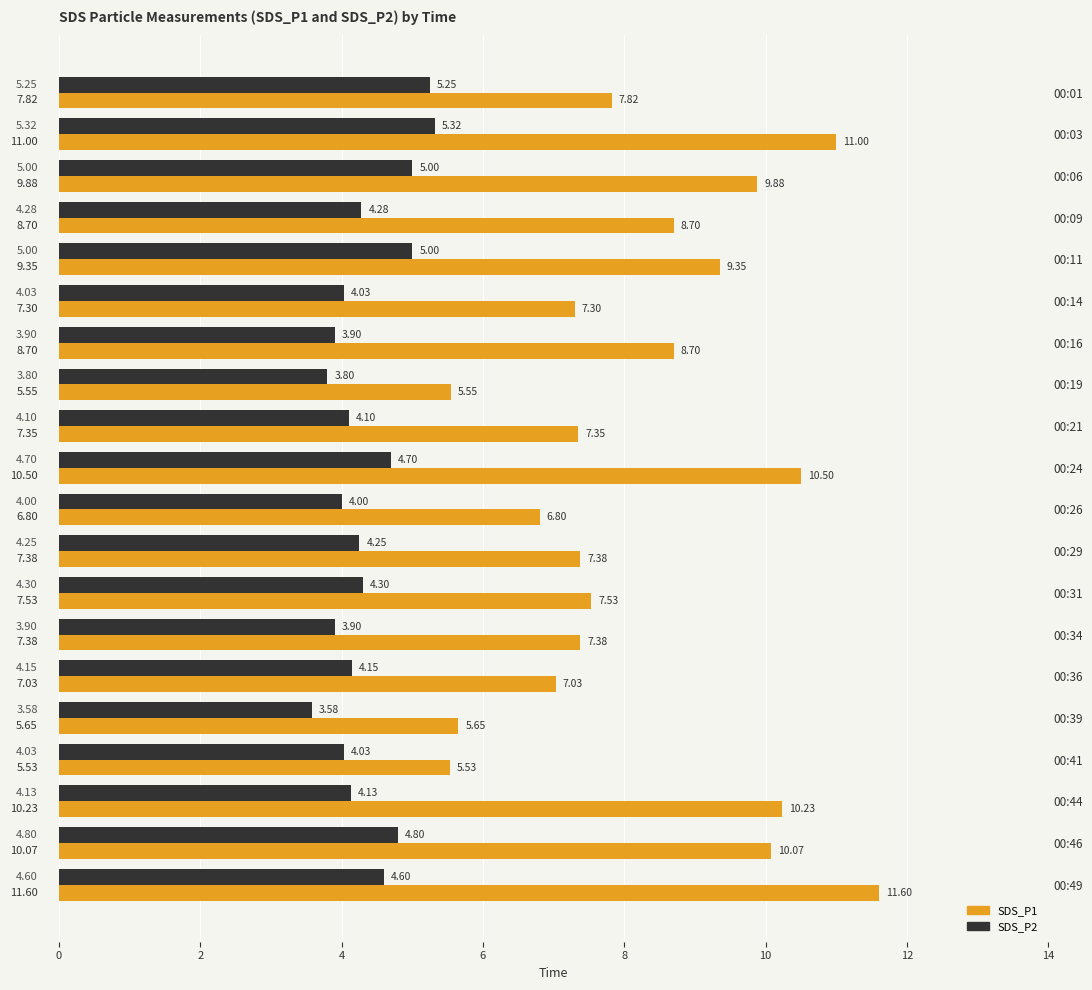

Rank the series by their maximum value, from highest to lowest.

SDS_P1, SDS_P2